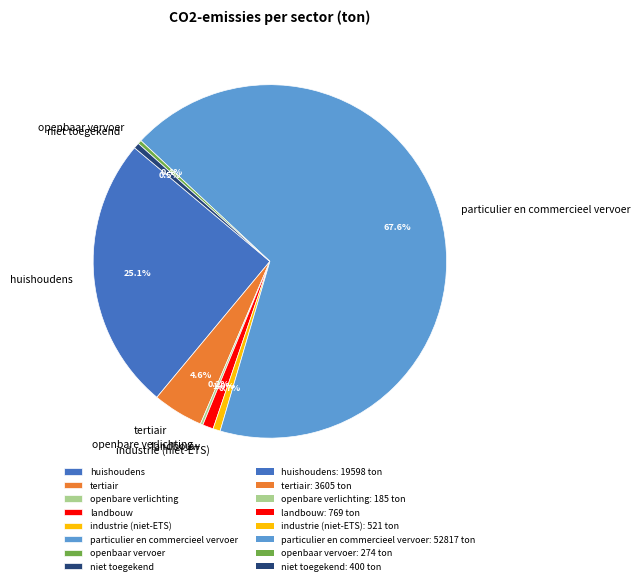

Approximately how many times larger is the value at landbouw compared to niet toegekend?

1.9